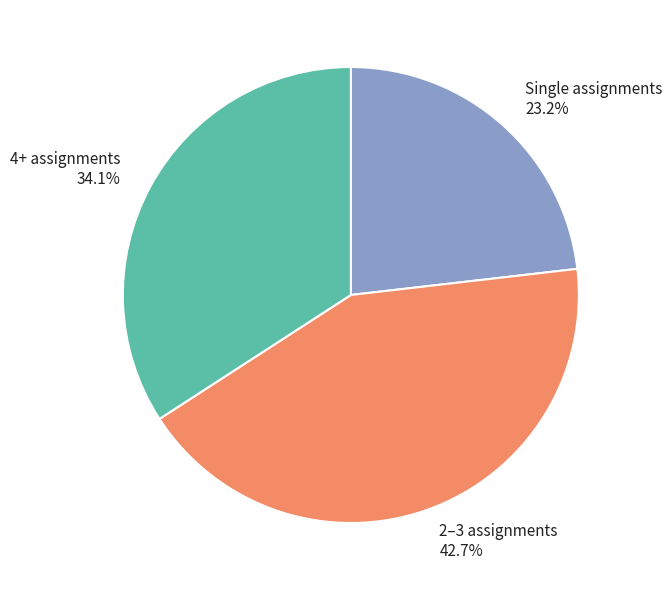

Does 4+ assignments represent more than half of the total?

No